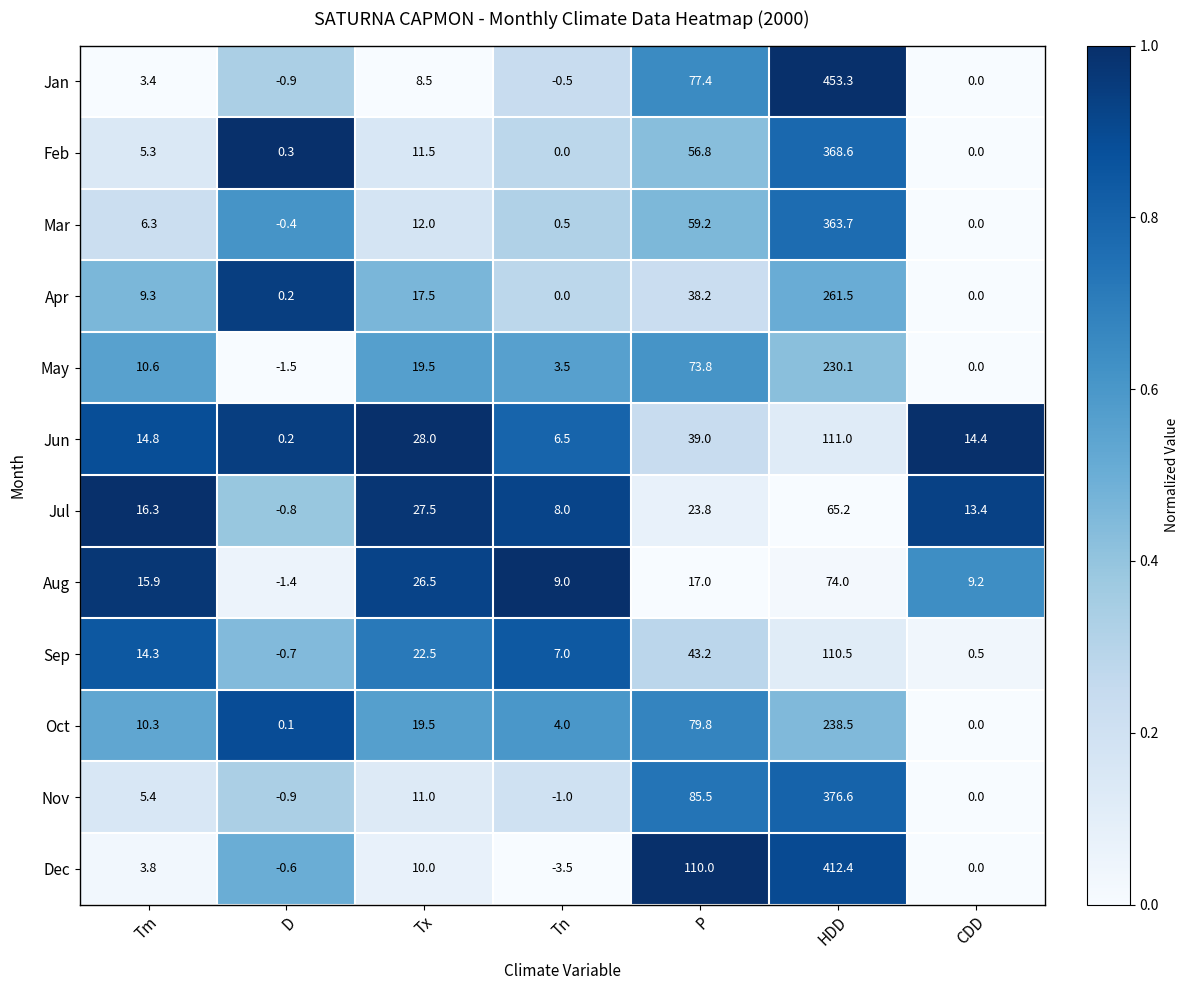

Which series has the largest total across all categories?

Jan